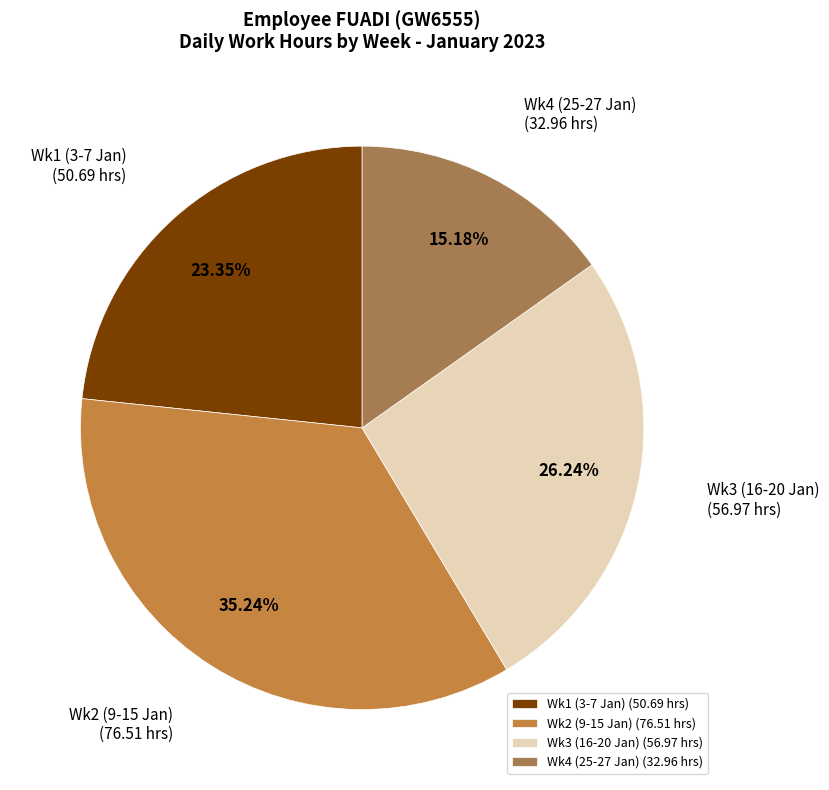

Rank the categories by value from lowest to highest.

Wk4 (25-27 Jan) (32.96 hrs), Wk1 (3-7 Jan) (50.69 hrs), Wk3 (16-20 Jan) (56.97 hrs), Wk2 (9-15 Jan) (76.51 hrs)